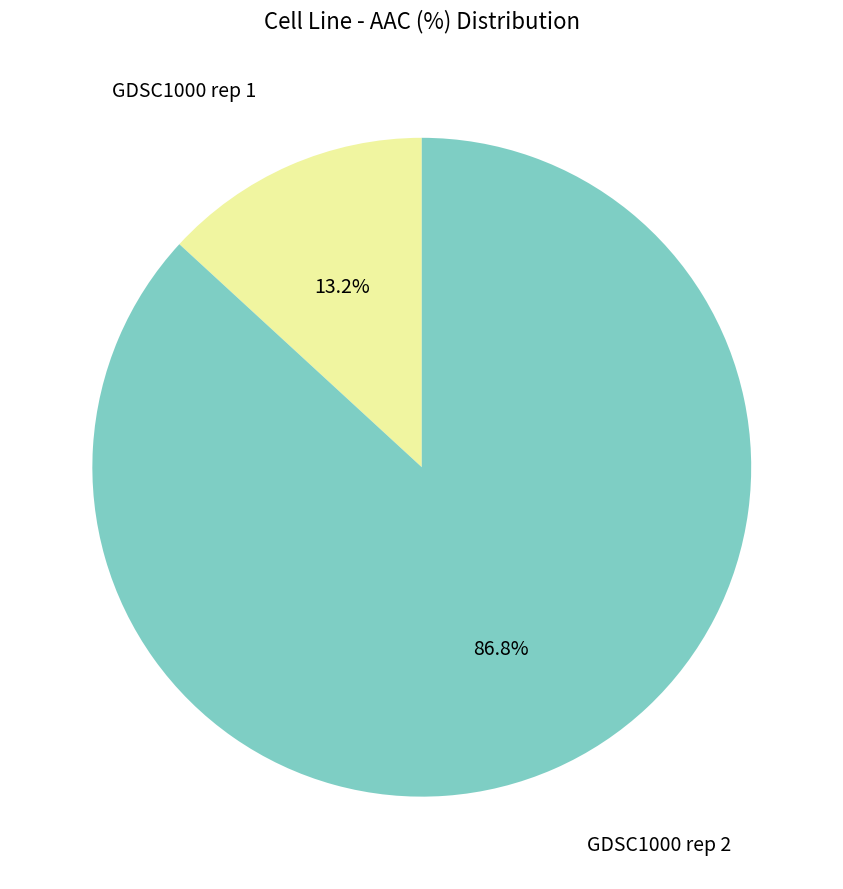

Is there a majority slice in this chart?

Yes